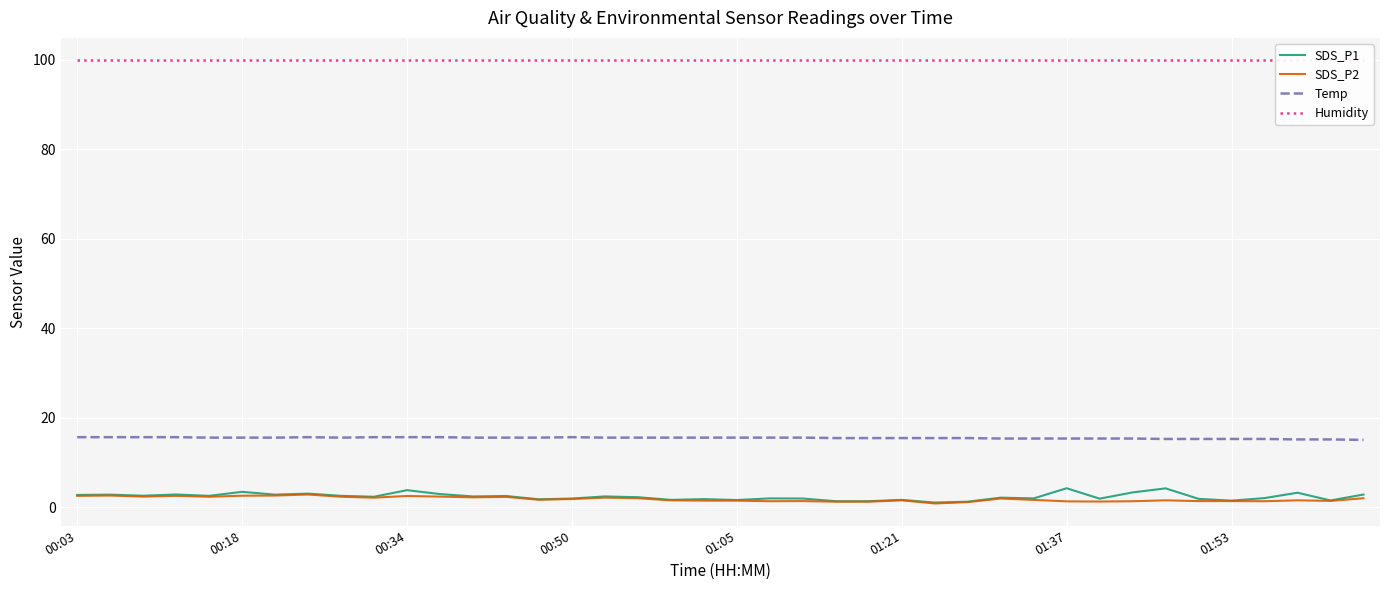

Is it true that SDS_P1 equals 1.7 at 01:05?

True